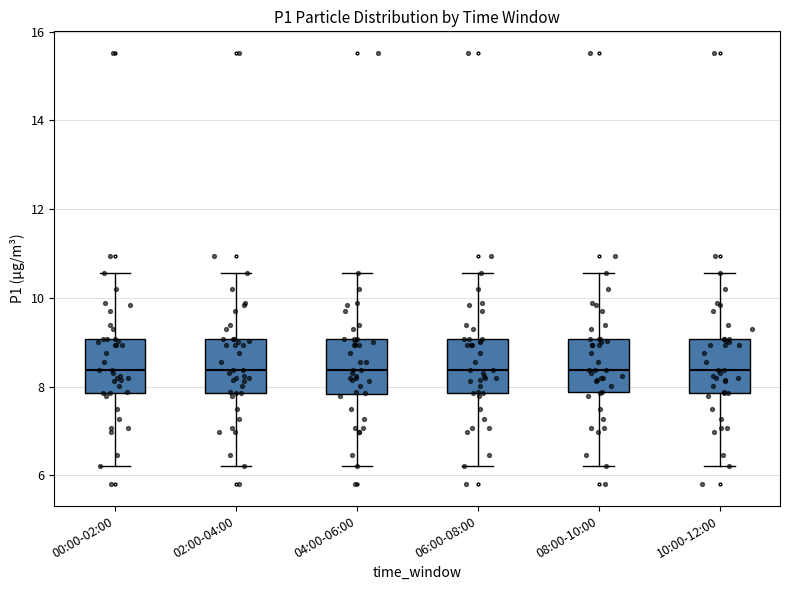

Where is the upper edge of the box for 06:00-08:00 on the y-axis? The values are not printed on the chart, so give them approximately, as read against the axis.

9.0